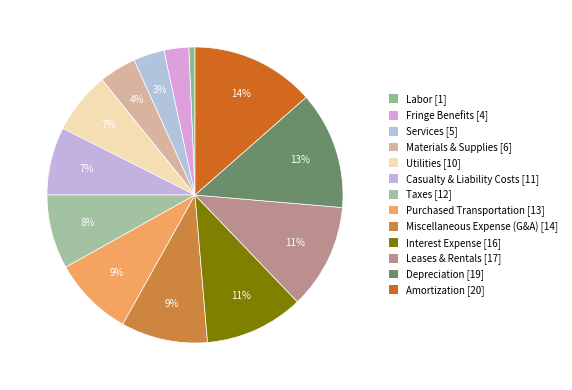

Rank the categories by value from lowest to highest.

Labor, Fringe Benefits, Services, Materials & Supplies, Utilities, Casualty & Liability Costs, Taxes, Purchased Transportation, Miscellaneous Expense (G&A), Interest Expense, Leases & Rentals, Depreciation, Amortization